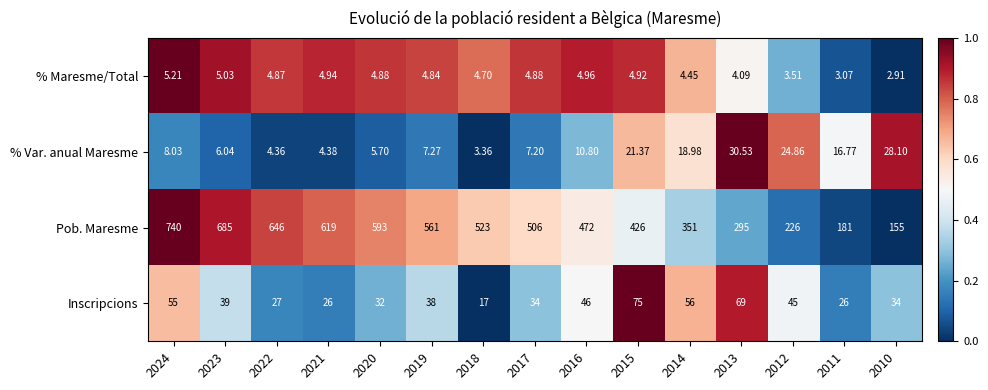

List the series in order of their peak value, highest first.

Pob. Maresme, Inscripcions, % Var. anual Maresme, % Maresme/Total